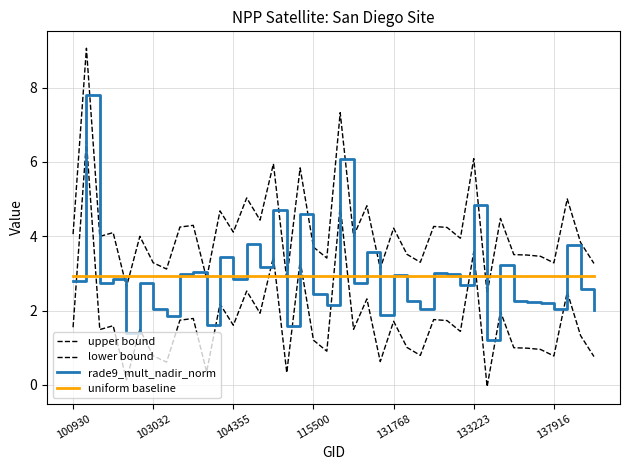

At which label does lower bound first exceed 1?

100930